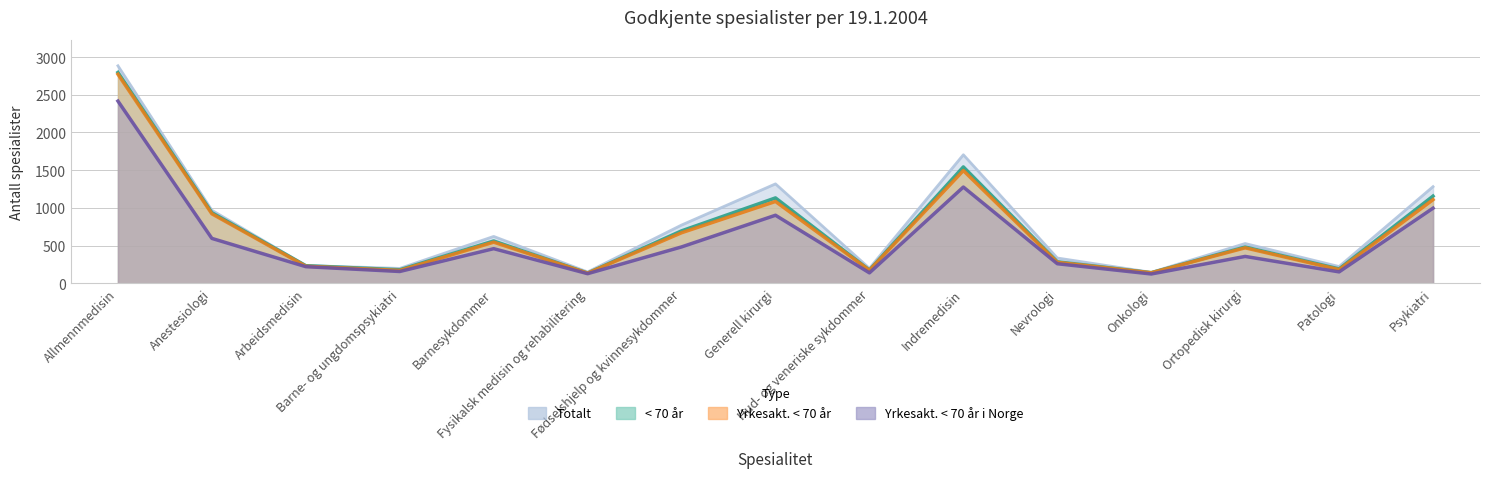

What are all the series names shown in the legend?

Totalt, < 70 år, Yrkesakt. < 70 år, Yrkesakt. < 70 år i Norge